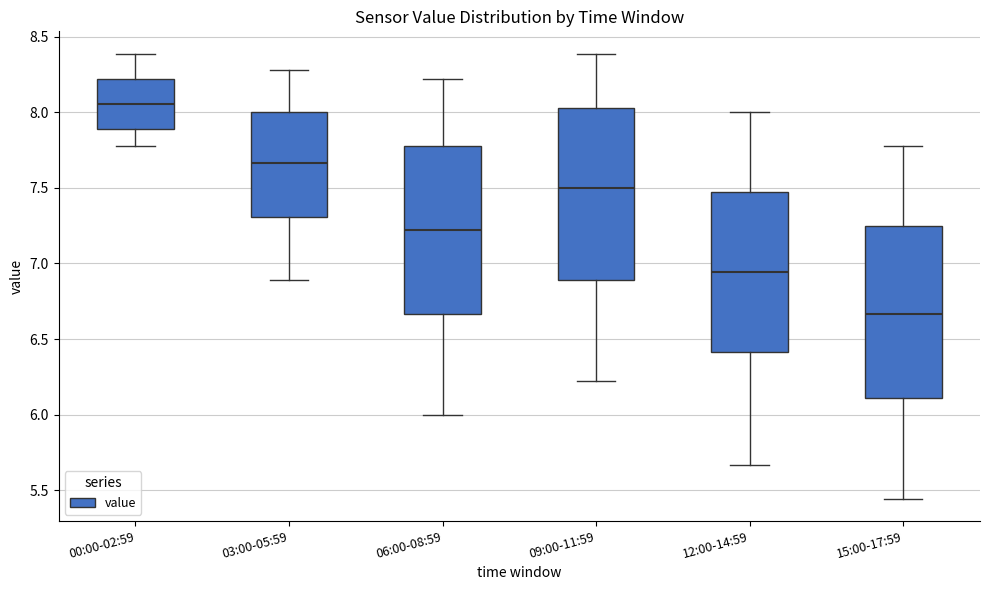

Which box has the lowest median line?

15:00-17:59